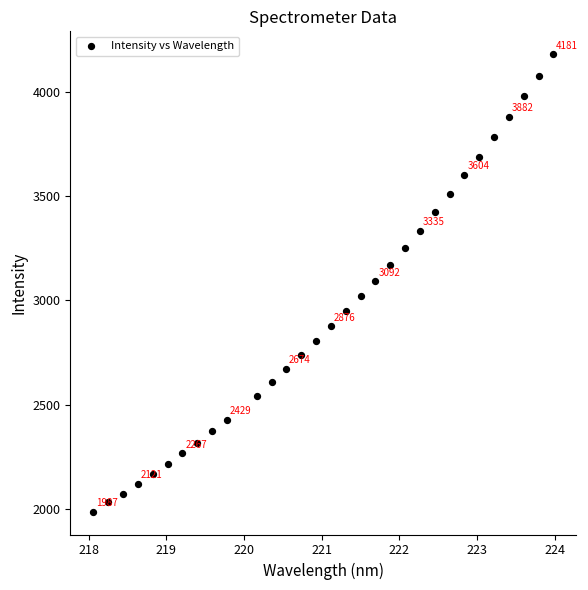

What is the range of X values (max minus min)?

5.9